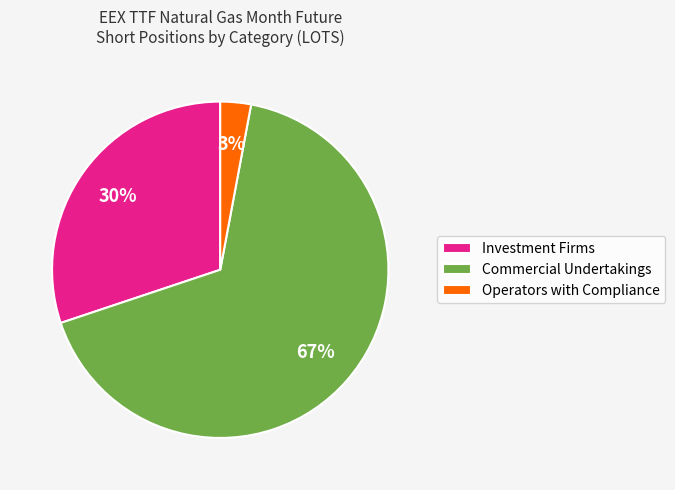

Is it true that Commercial Undertakings is 92% of the pie?

False